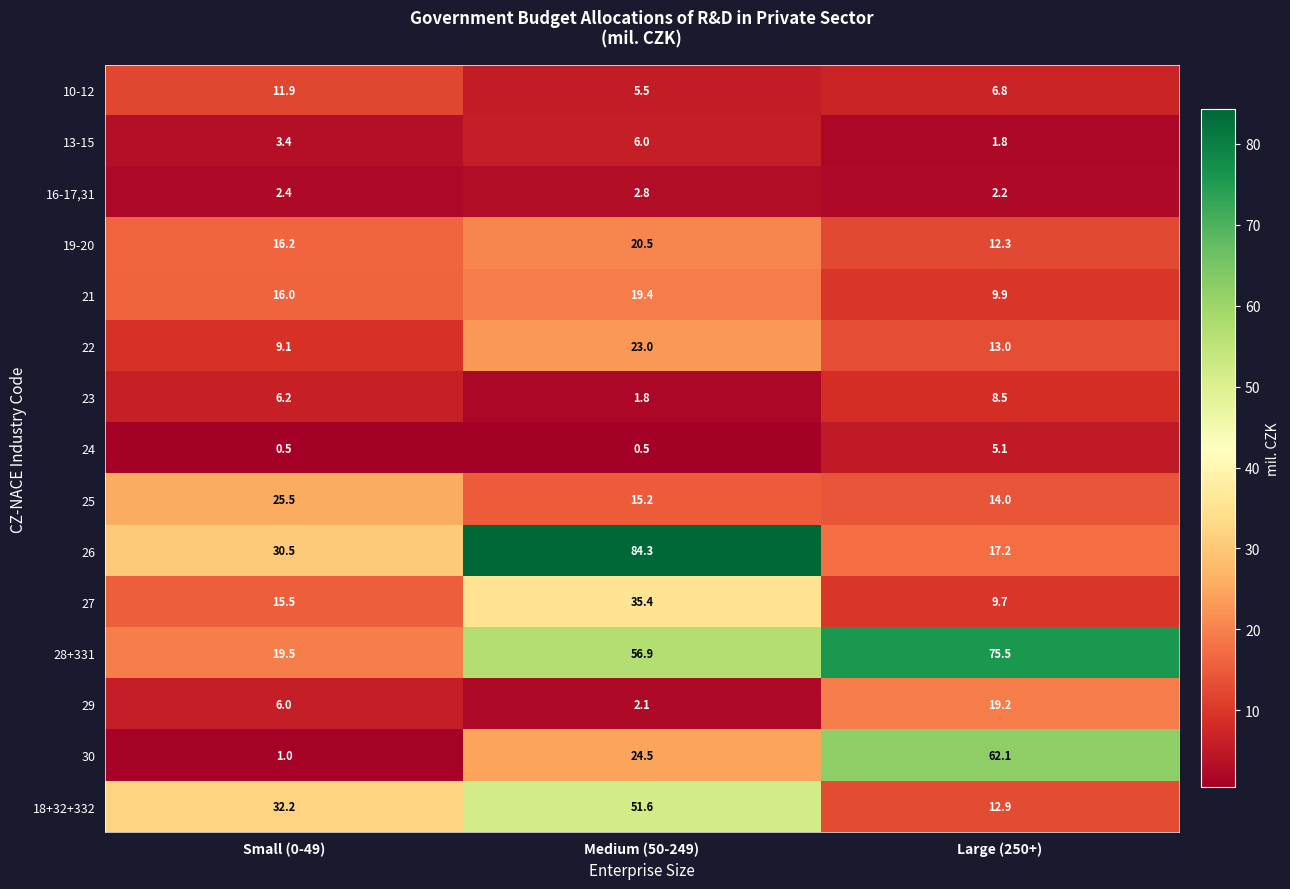

Which series has the largest total across all categories?

28+331